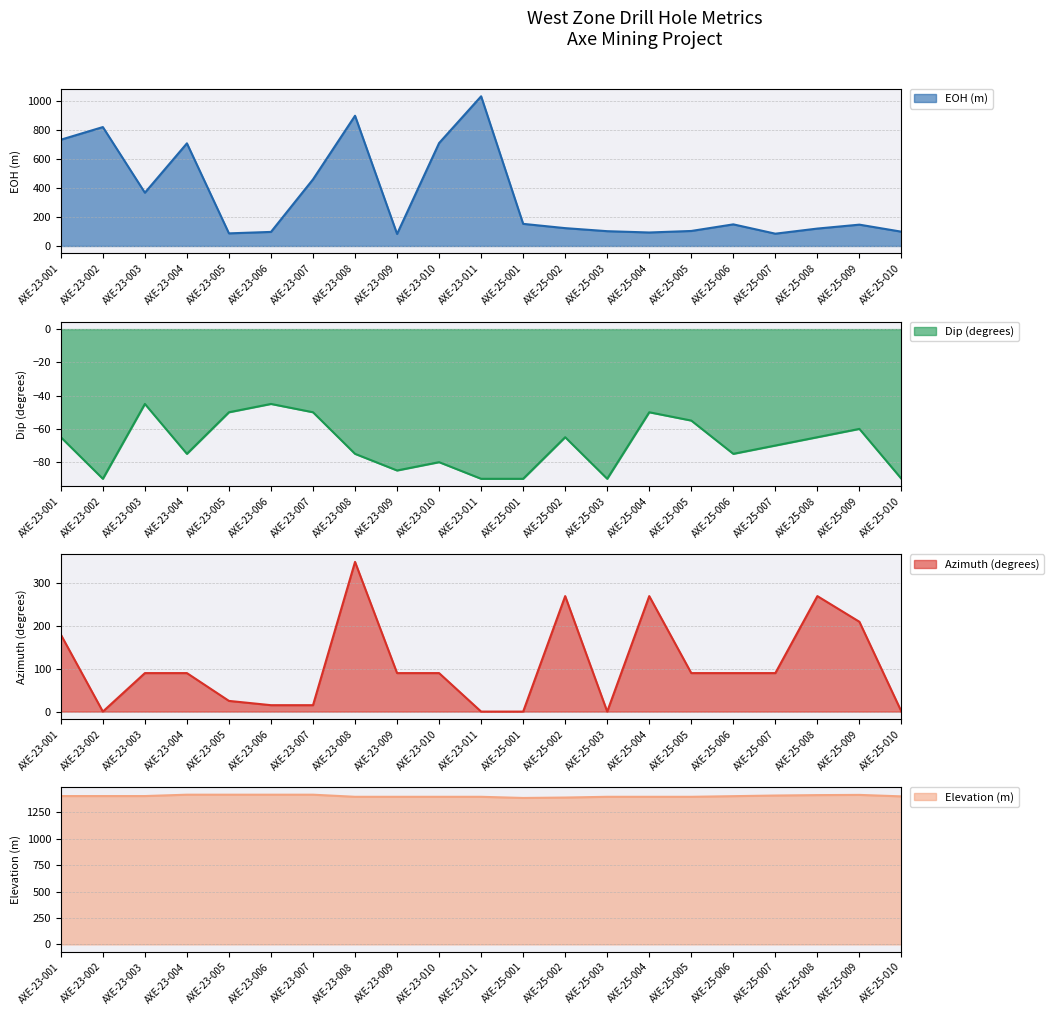

The value of Dip (degrees) at AXE-23-010 is -45.5. True or false?

False